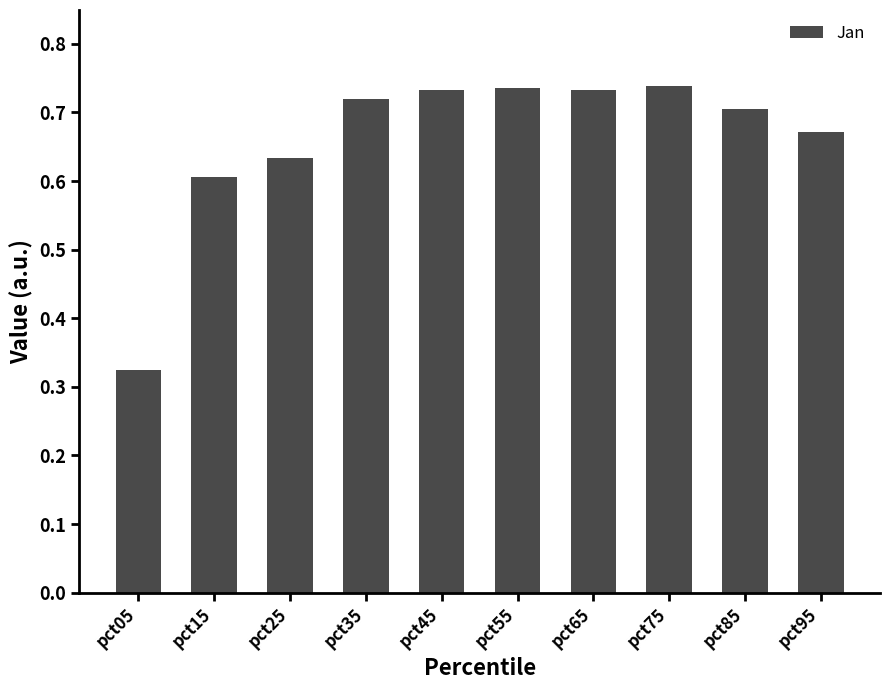

Which has a higher value, pct25 or pct05?

pct25